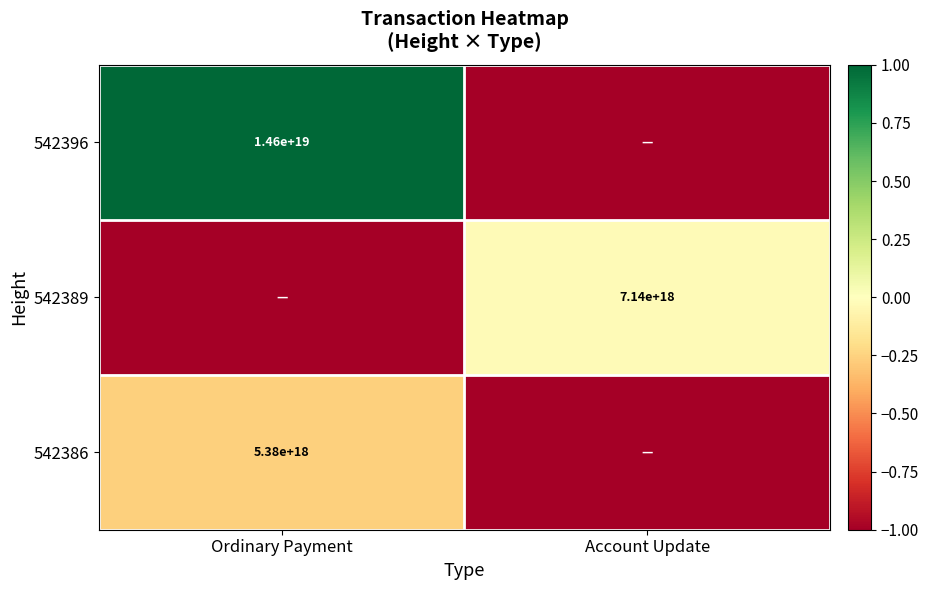

Is it true that 542386 equals 5380000000000000000 at Ordinary Payment?

True